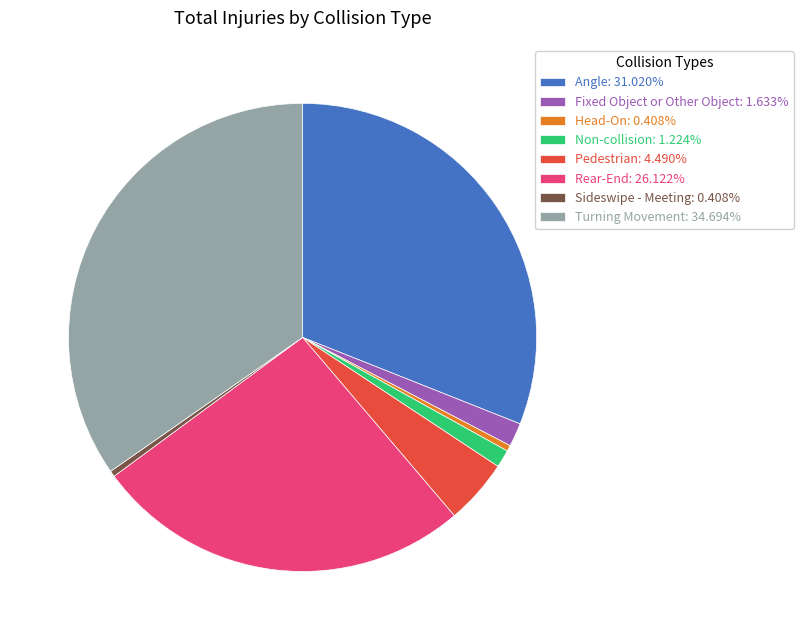

Is the sum of Fixed Object or Other Object: 1.633% and Head-On: 0.408% greater than half?

No